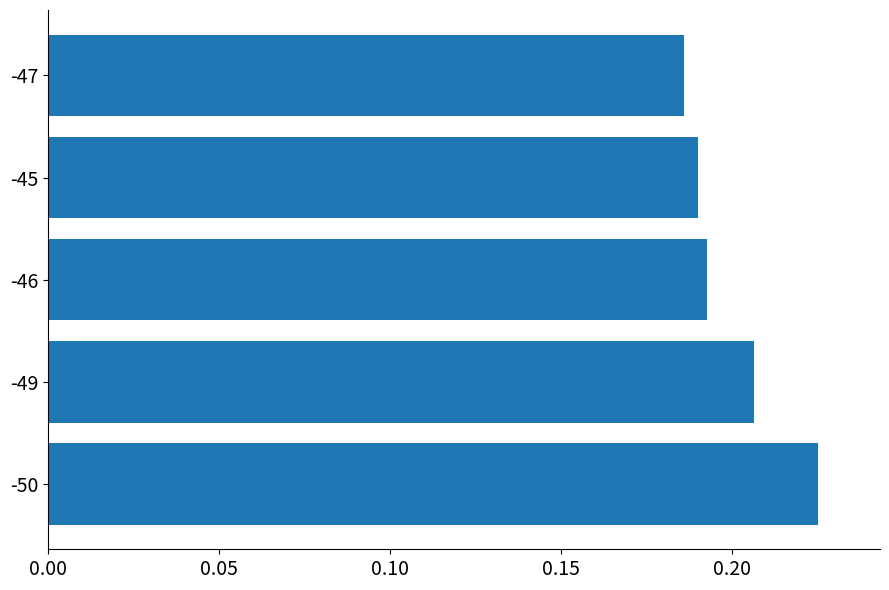

Does the chart contain stacked bars?

No